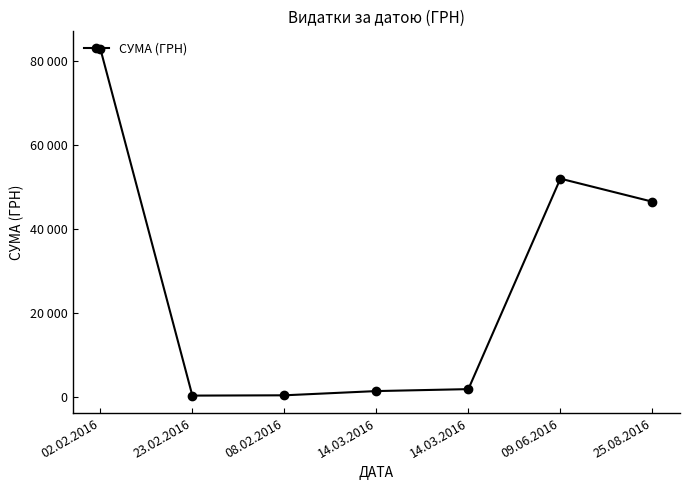

What value does the data have at 25.08.2016?

46497.6